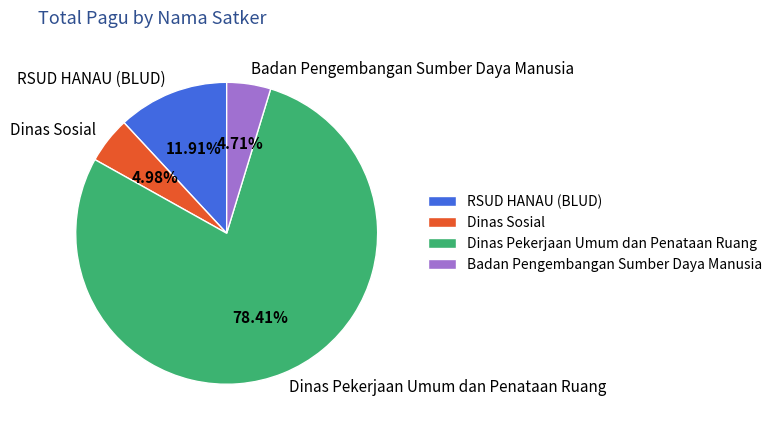

What is the ratio of the value at Dinas Pekerjaan Umum dan Penataan Ruang to the value at RSUD HANAU (BLUD)?

6.6